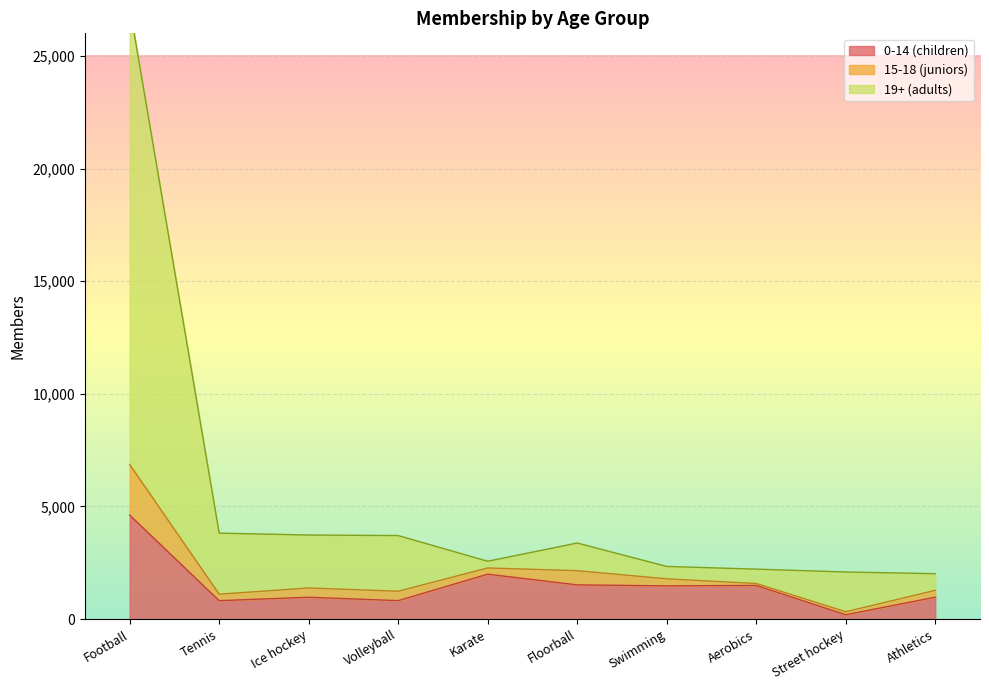

What position from the right is Swimming?

4